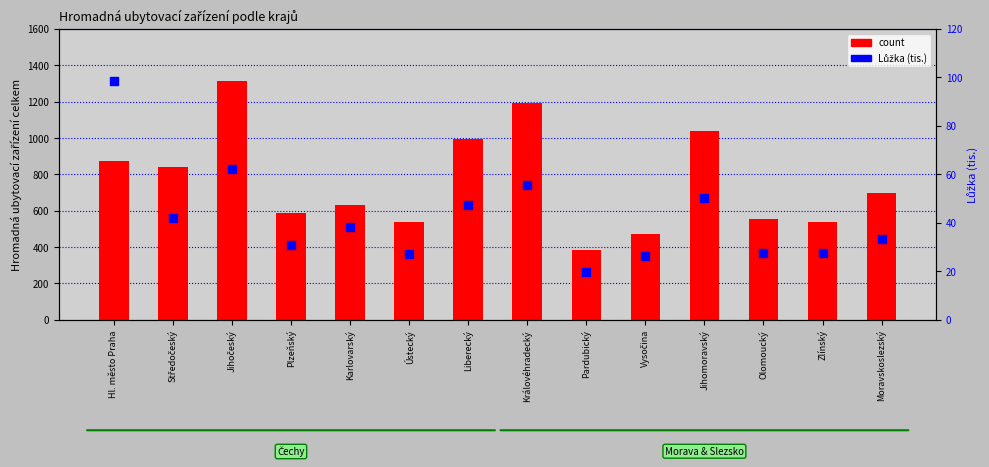

Which series has the largest total across all categories?

count